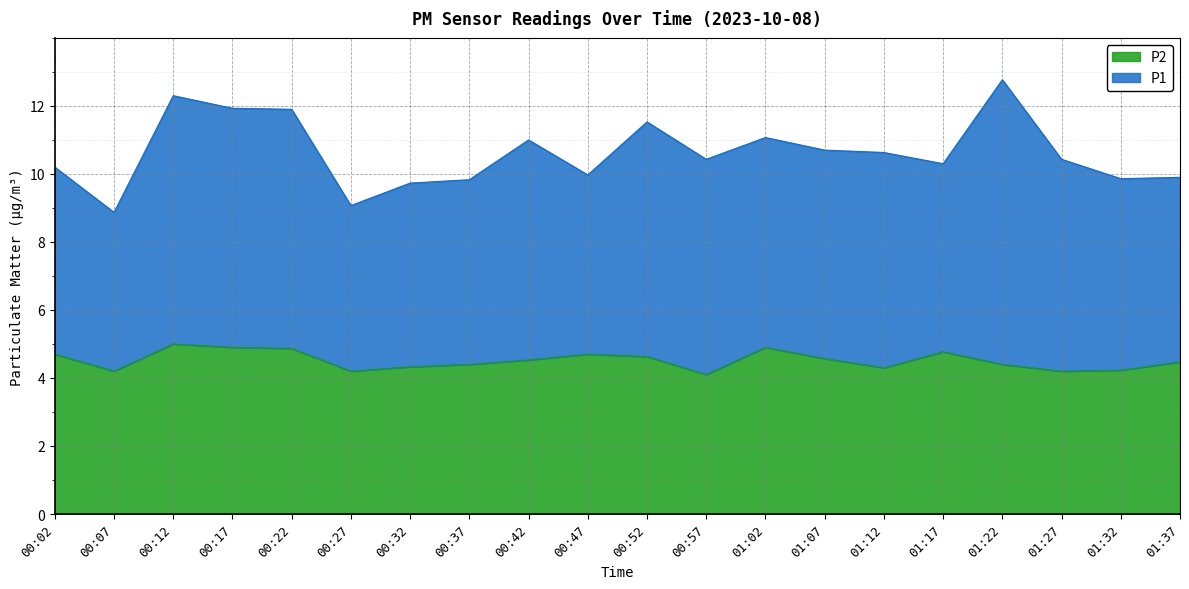

True or false: the data shows 4.2 at 00:07.

True